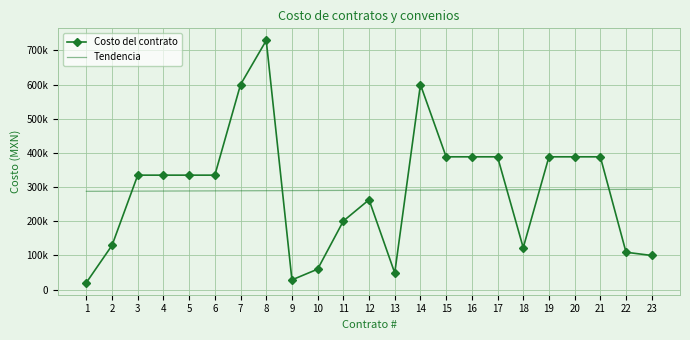

What is the difference between the maximum and minimum values in the Costo del contrato series?

708676.0